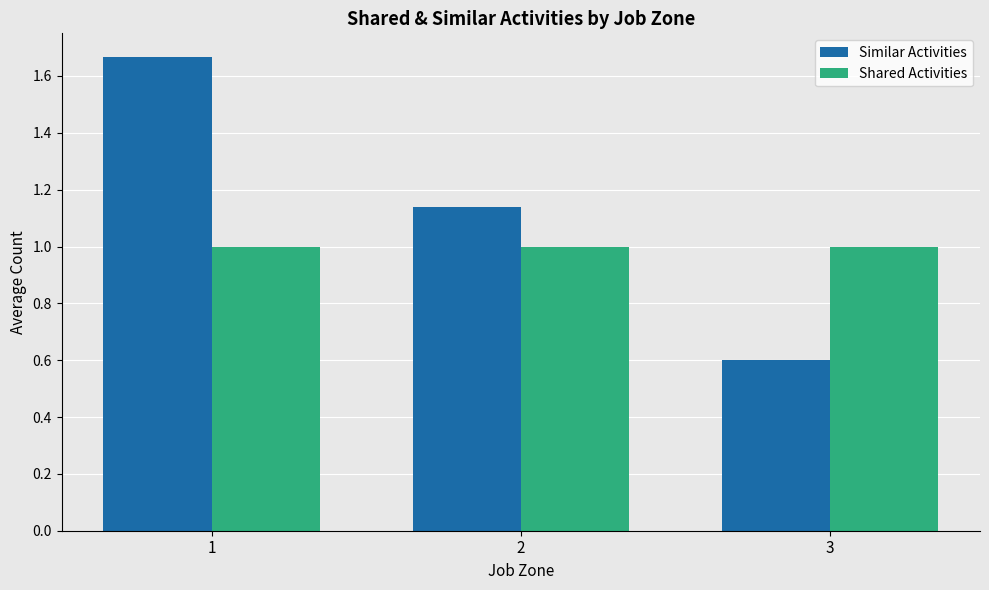

At which category is the sum across all series the highest?

1